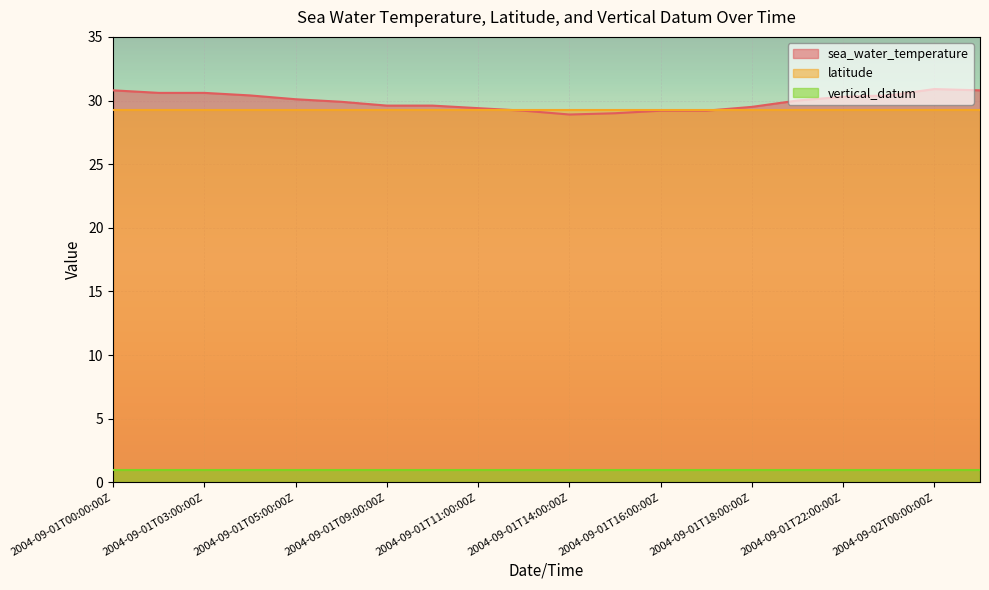

Reading right to left, transcribe all the data shown in this chart.

sea_water_temperature: 30.8	30.9	30.4	30.3	30.0	29.5	29.2	29.2	29.0	28.9	29.2	29.4	29.6	29.6	29.9	30.1	30.4	30.6	30.6	30.8
latitude: 29.3	29.3	29.3	29.3	29.3	29.3	29.3	29.3	29.3	29.3	29.3	29.3	29.3	29.3	29.3	29.3	29.3	29.3	29.3	29.3
vertical_datum: 1.0	1.0	1.0	1.0	1.0	1.0	1.0	1.0	1.0	1.0	1.0	1.0	1.0	1.0	1.0	1.0	1.0	1.0	1.0	1.0